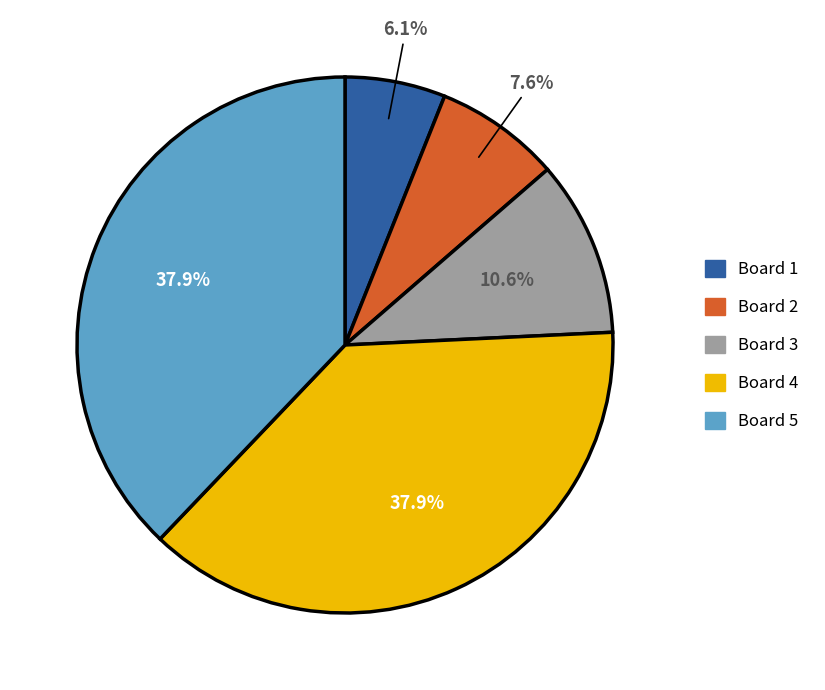

Does any single category account for the majority?

No